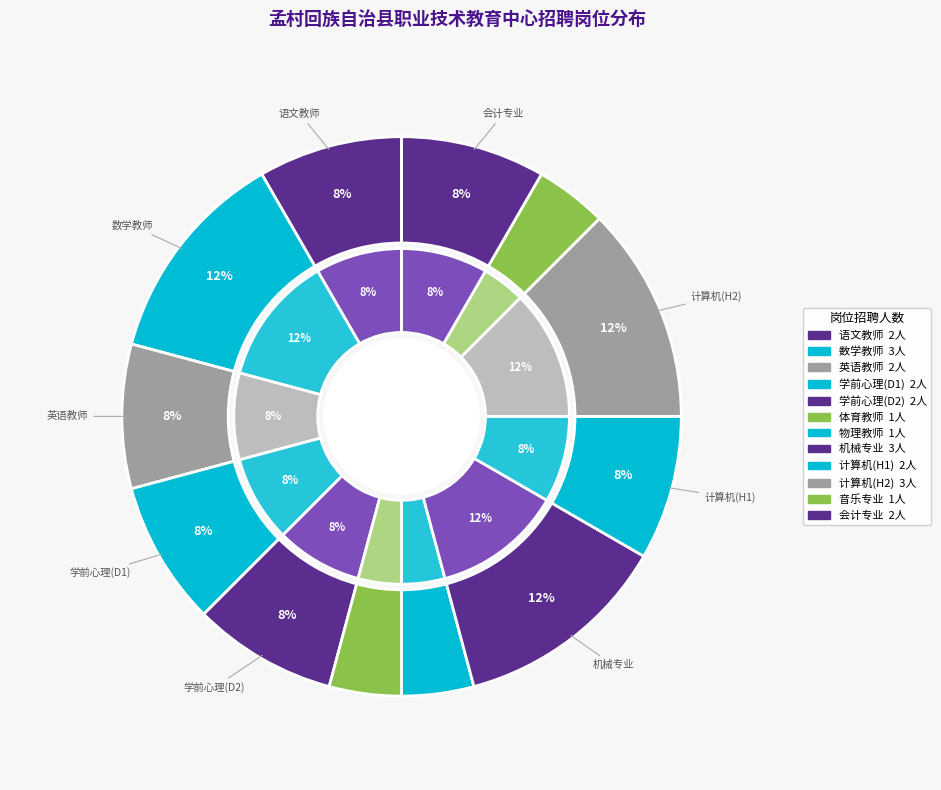

Combined, do 英语教师 and 学前教育音乐专业课教师 account for over 50%?

No